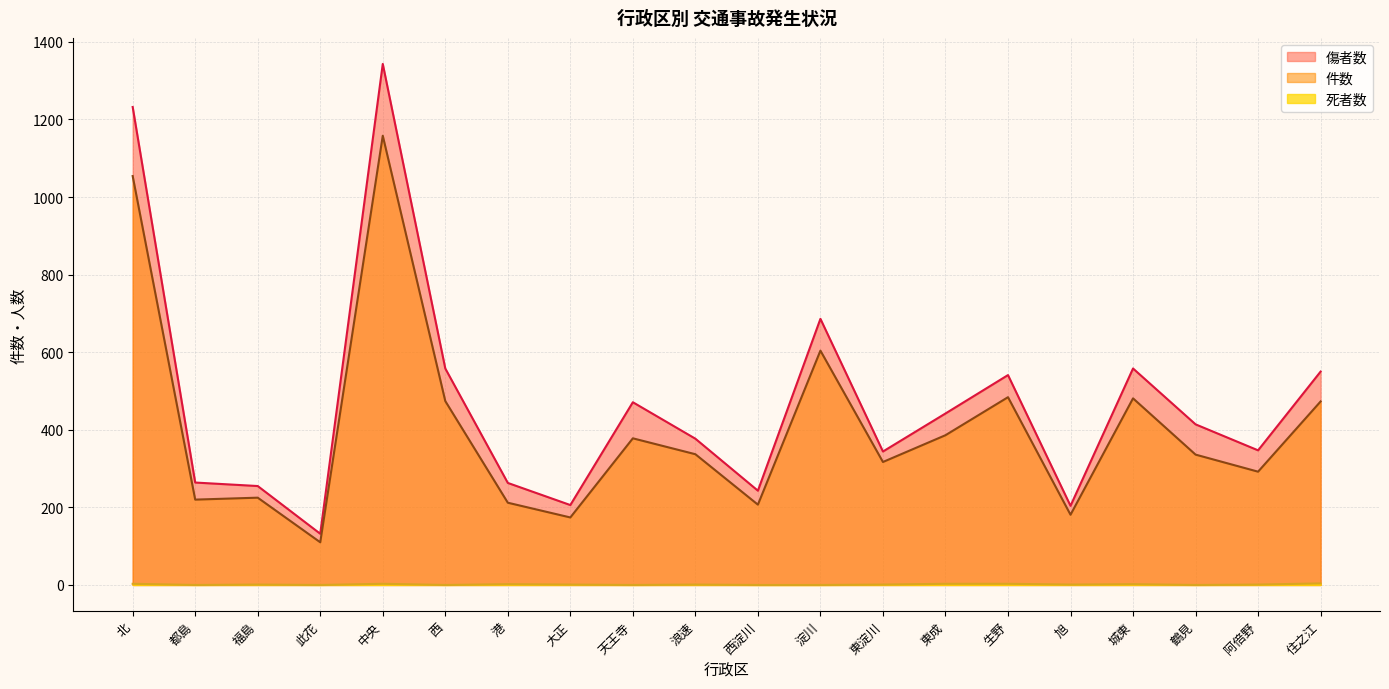

Which series has the largest total across all categories?

傷者数